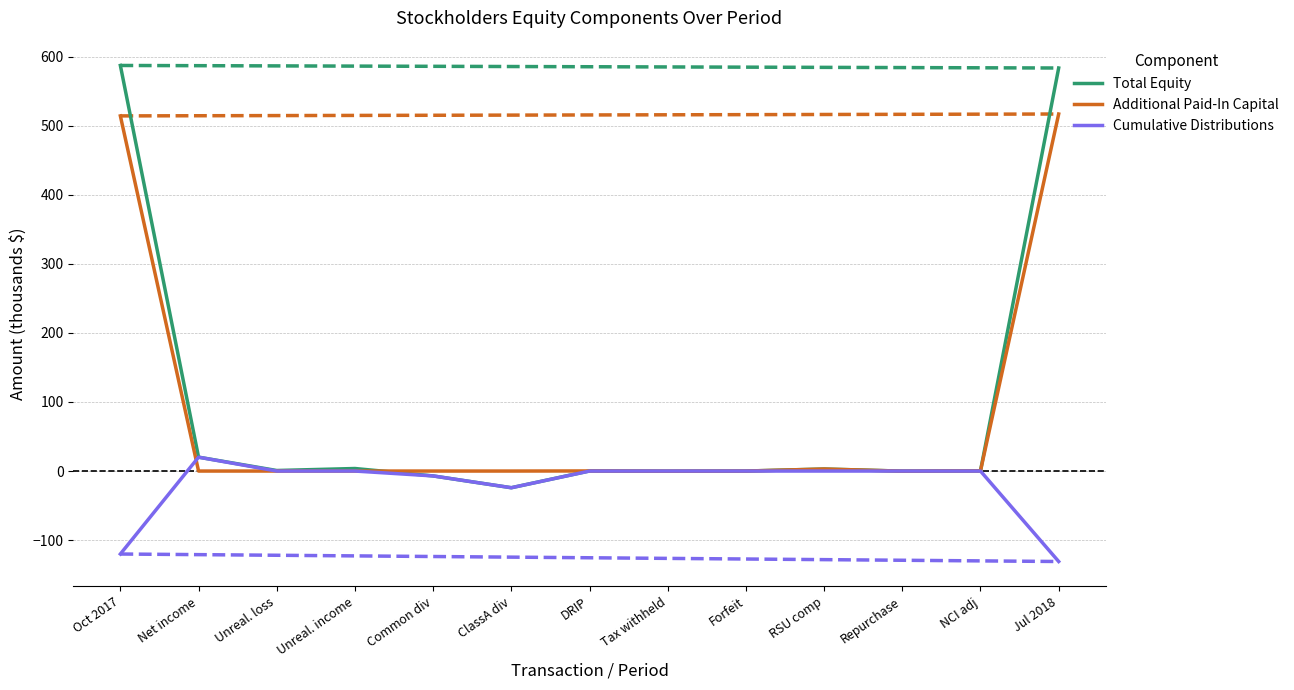

At which label is Cumulative Distributions closest to -55?

ClassA div